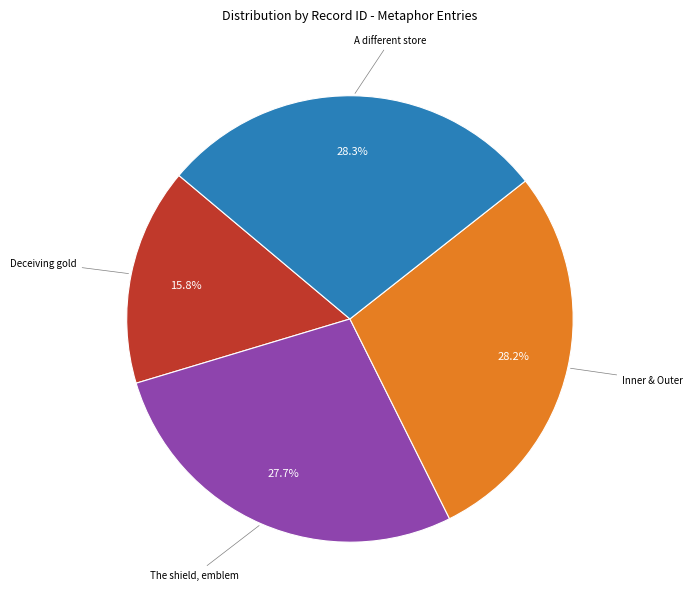

Does any single category account for the majority?

No